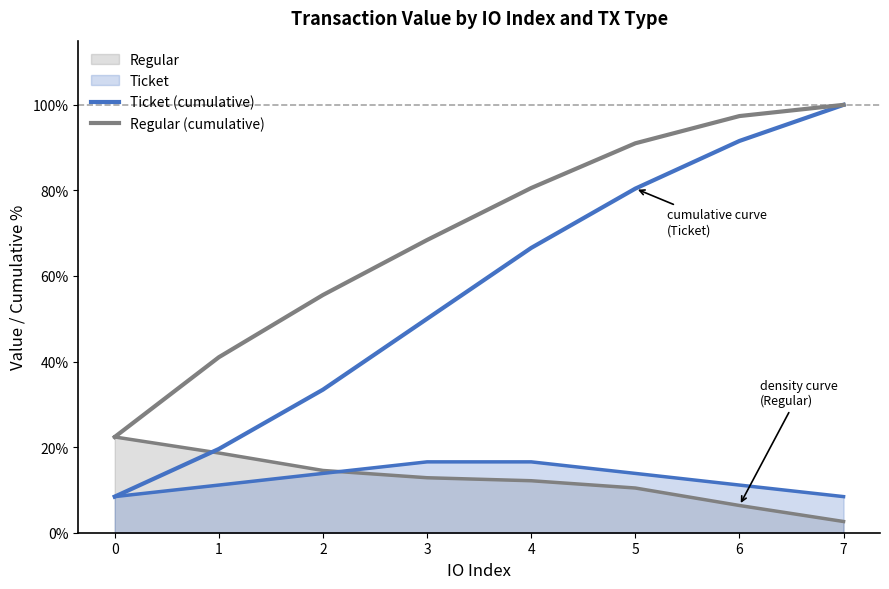

Count the number of categories in the chart.

8